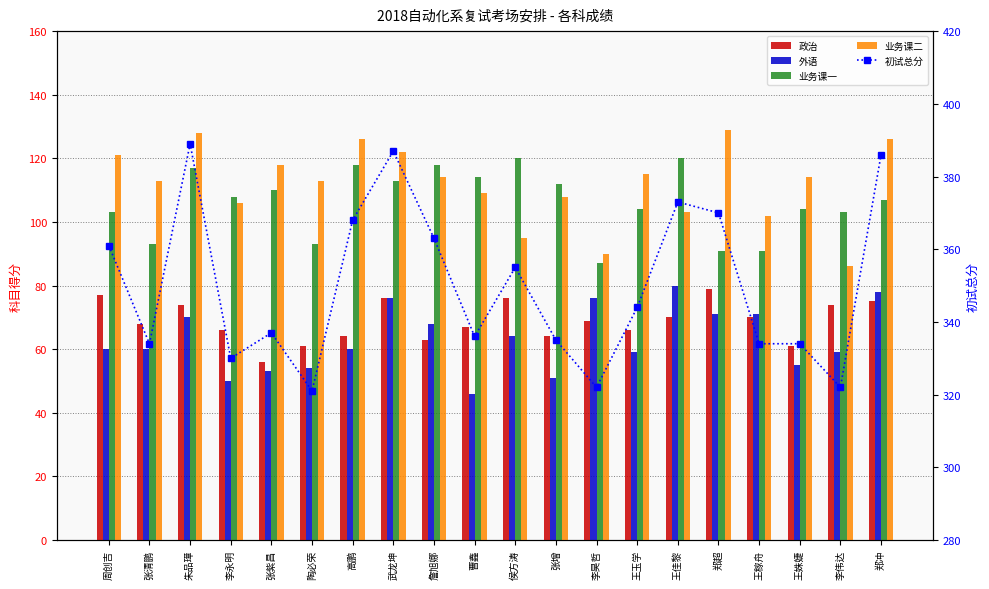

Which series has the largest range (max minus min)?

初试总分